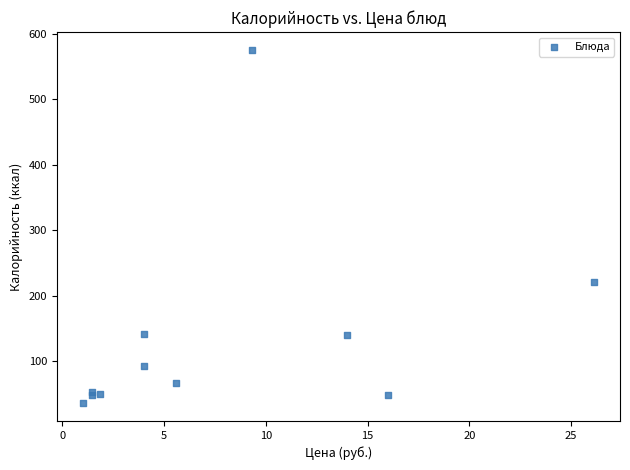

What Y value in the scatter plot is closest to 305?

221.0